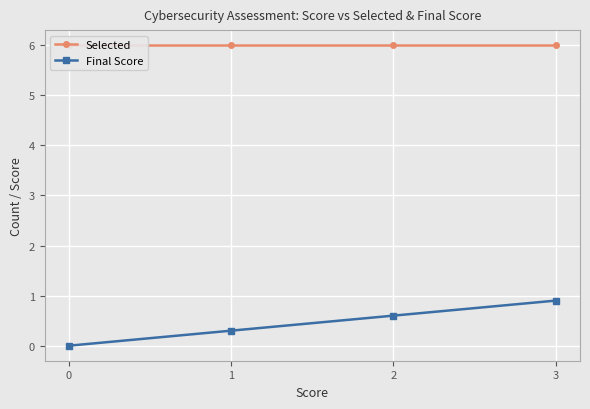

What is the difference between the second highest and second lowest values in the Final Score series?

0.3